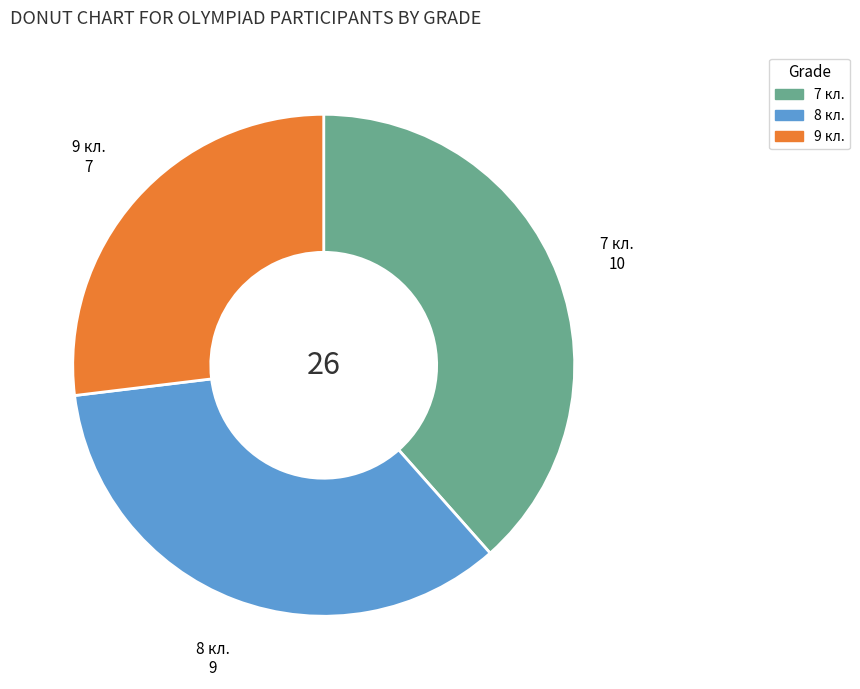

Between 8 кл. and 9 кл., which is larger?

8 кл.